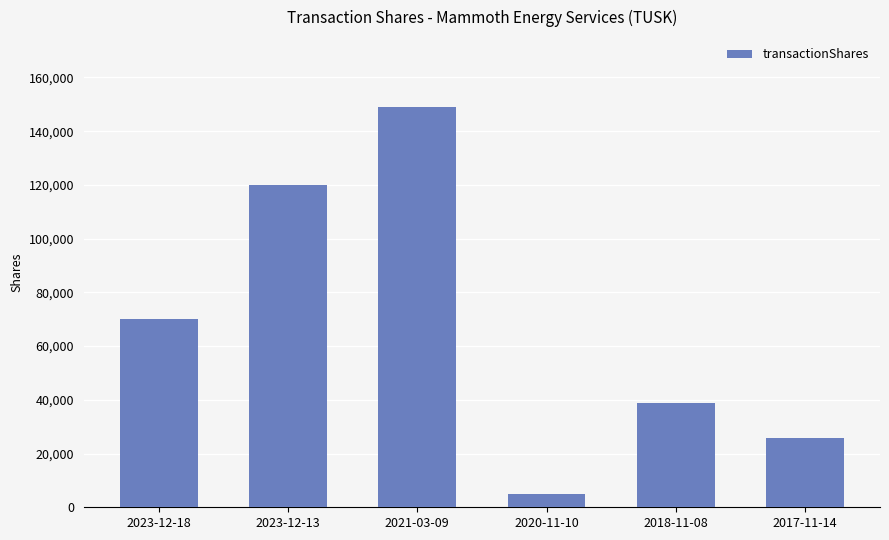

Reading right to left, transcribe all the data shown in this chart.

2017-11-14=25842	2018-11-08=38841	2020-11-10=5000	2021-03-09=148990	2023-12-13=120000	2023-12-18=70000